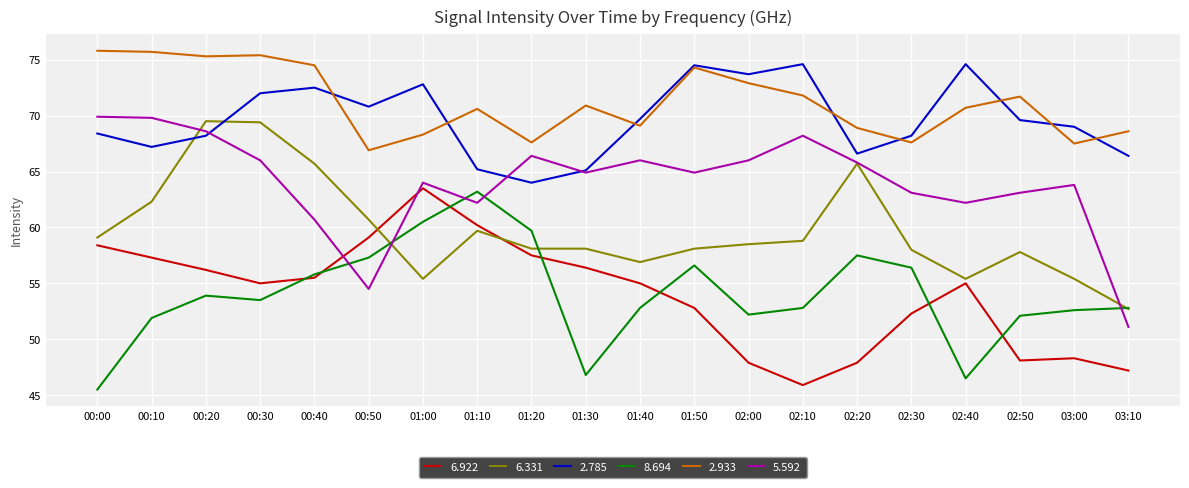

At which label does 8.694 reach its minimum?

00:00